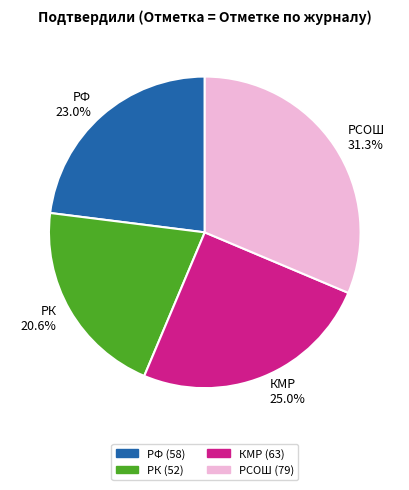

To the nearest percent, what is the combined percentage of РСОШ and РК?

52%